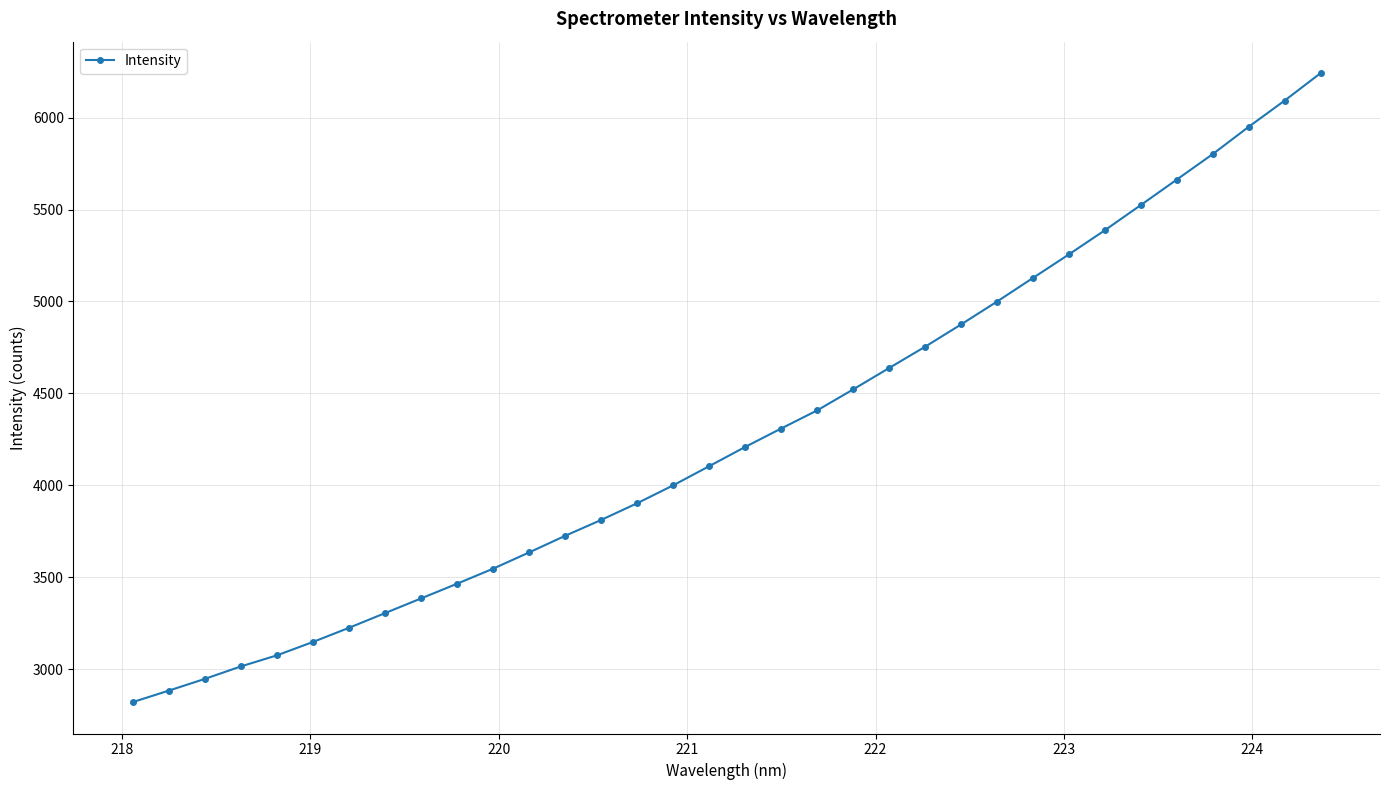

What is the sum of all values?

145749.2